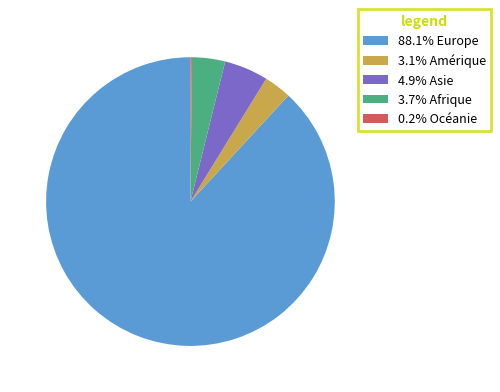

Is the sum of 3.7% Afrique and 3.1% Amérique greater than half?

No